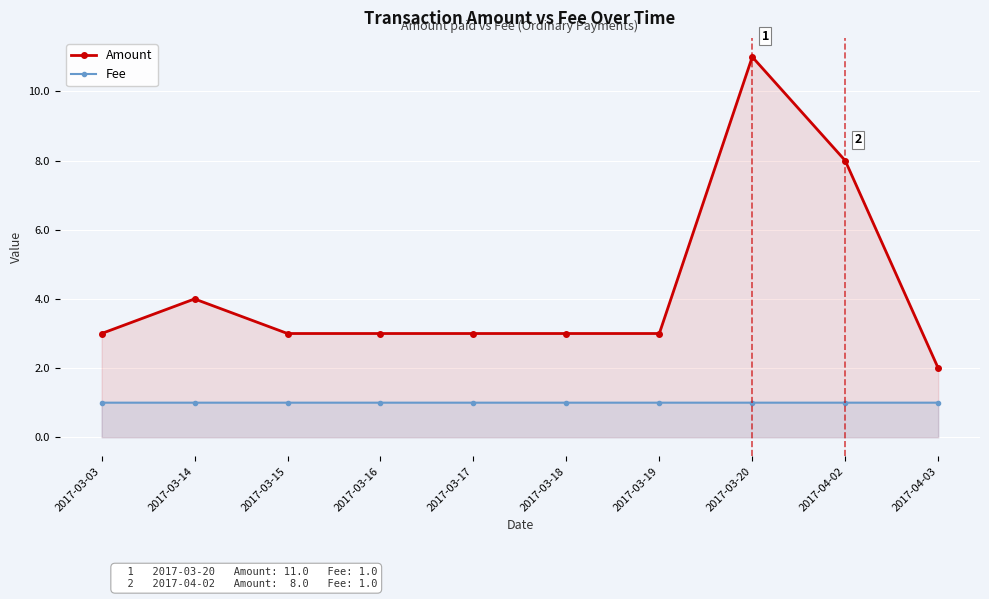

The value of Fee at 2017-03-14 is 1.0. True or false?

True